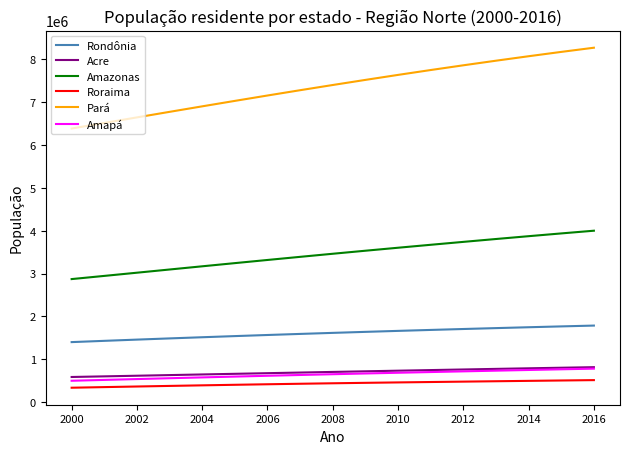

Which series has the largest range (max minus min)?

Pará